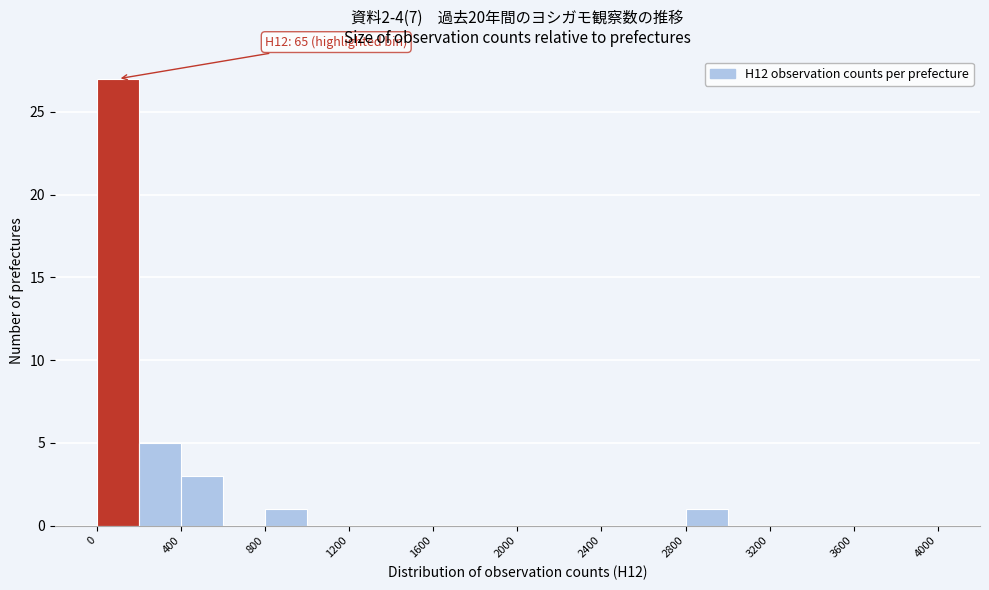

Over which range of the x-axis is the bar tallest?

0 to 200